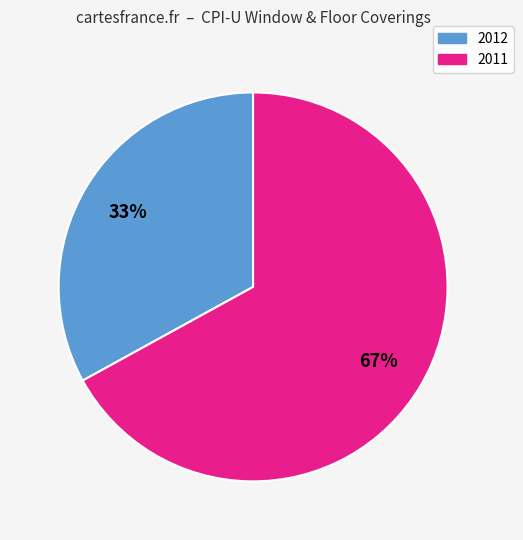

To the nearest percent, what is the average slice percentage?

50%